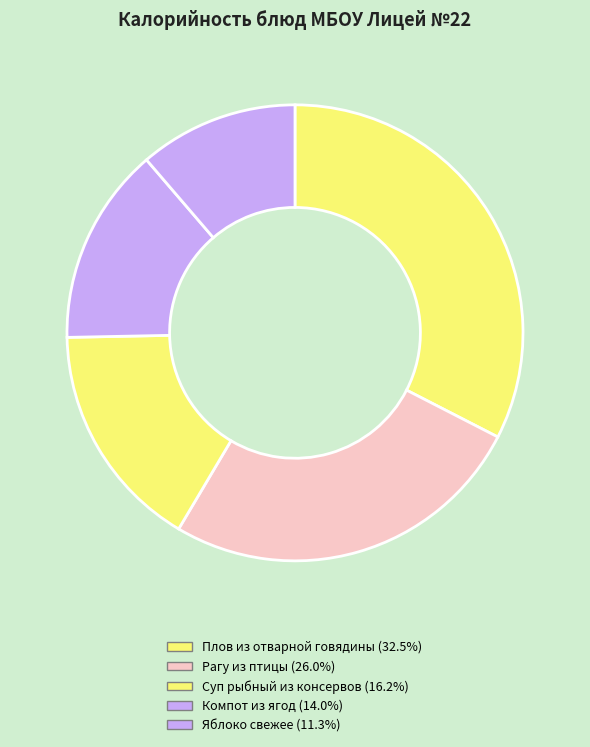

Which category has the biggest portion of the pie?

Плов из отварной говядины